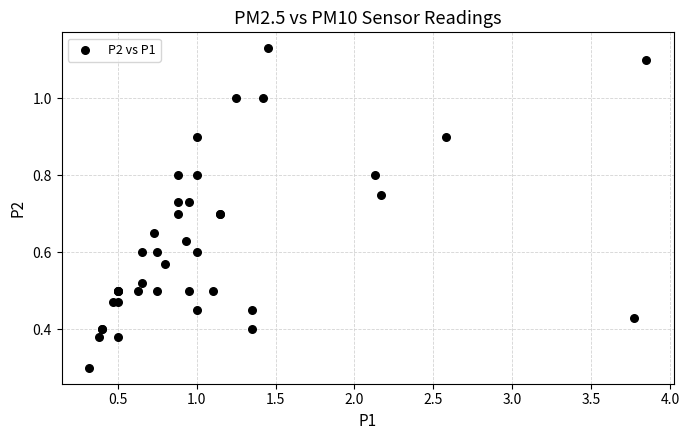

What Y value in the scatter plot is closest to 0?

0.3